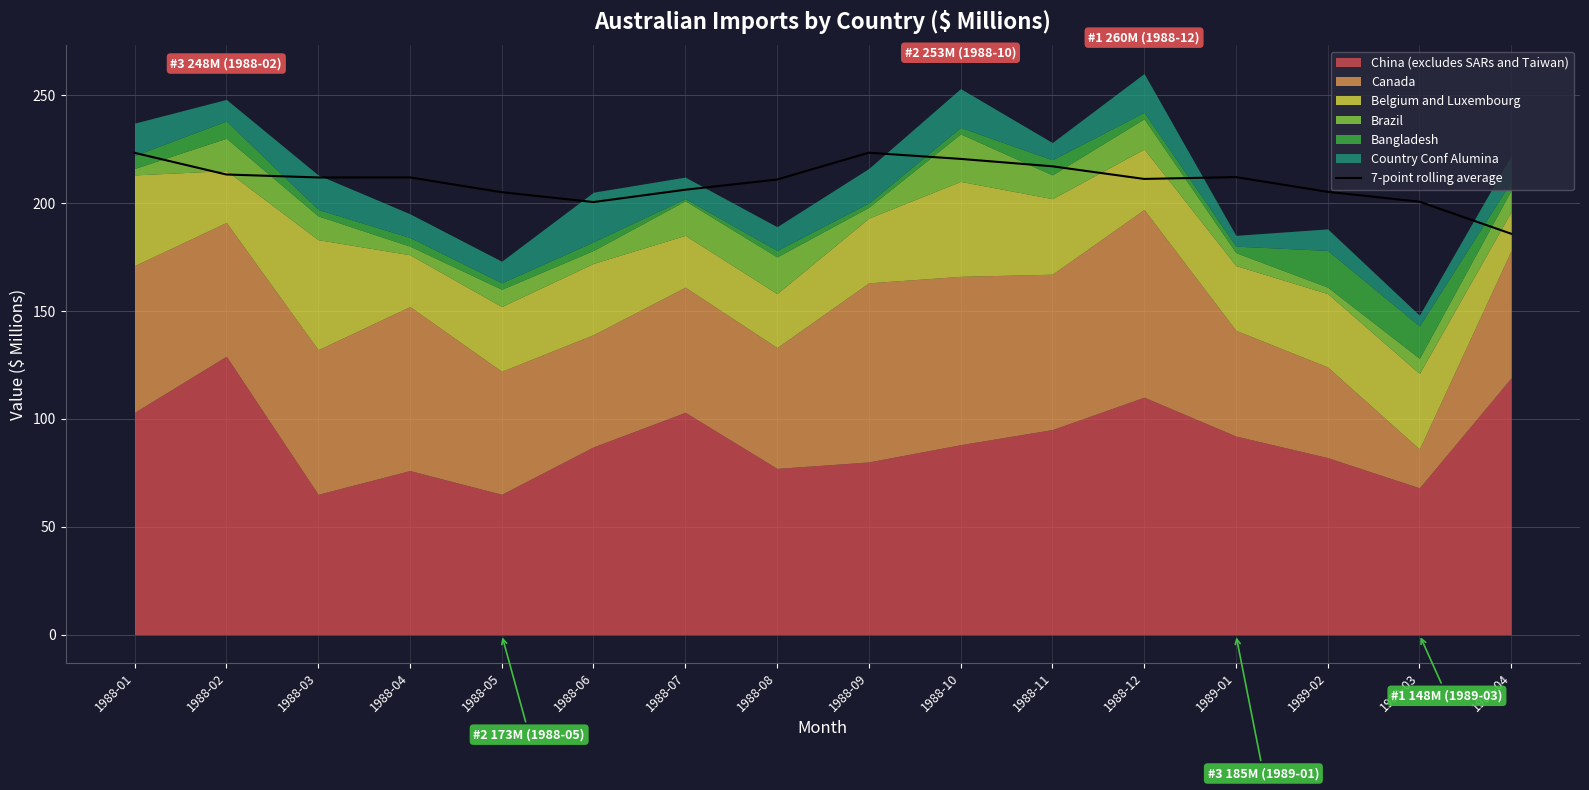

Reading right to left, transcribe all the data shown in this chart.

1989-04=185.8	1989-03=200.6	1989-02=205.2	1989-01=212.0	1988-12=211.1	1988-11=217.0	1988-10=220.4	1988-09=223.3	1988-08=210.9	1988-07=206.1	1988-06=200.4	1988-05=205.0	1988-04=211.9	1988-03=211.8	1988-02=213.2	1988-01=223.2